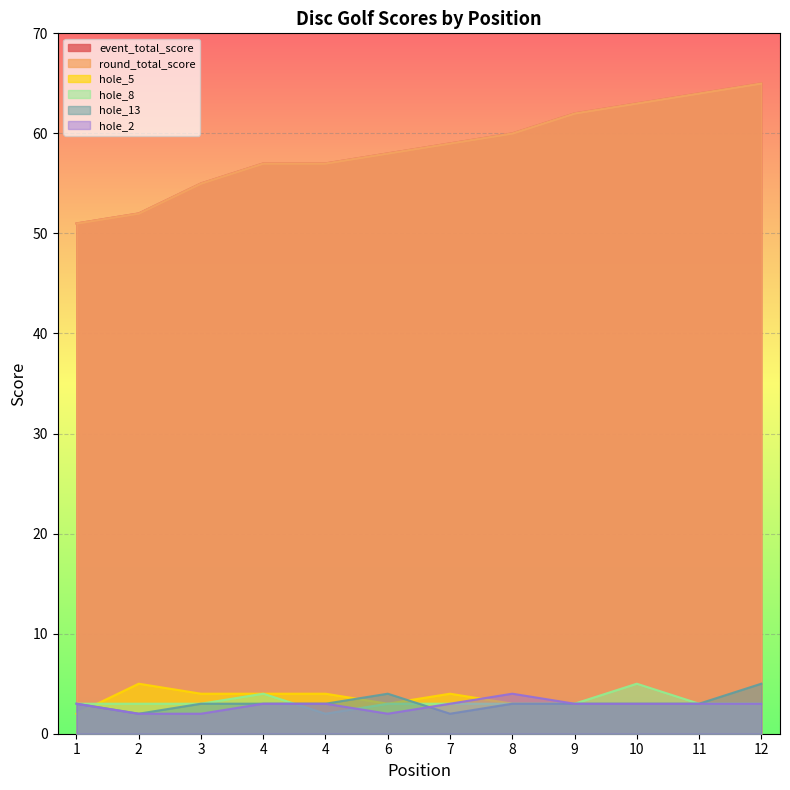

What is the minimum value for hole_2?

2